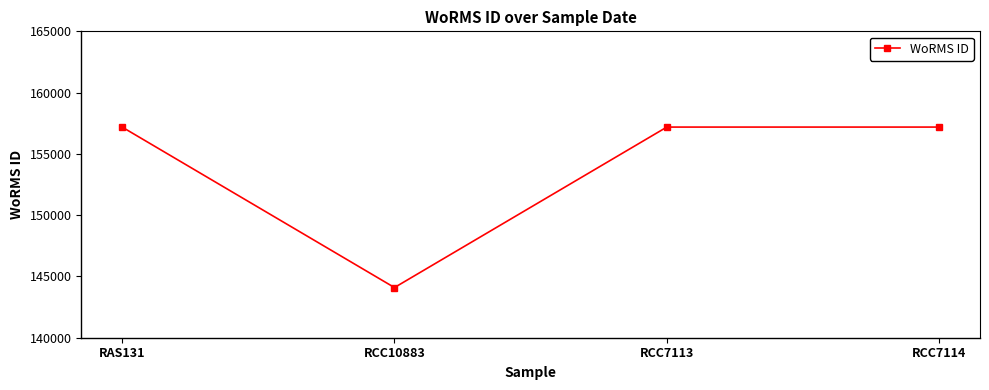

What is the ratio of the value at RAS131 to the value at RCC7113?

1.0